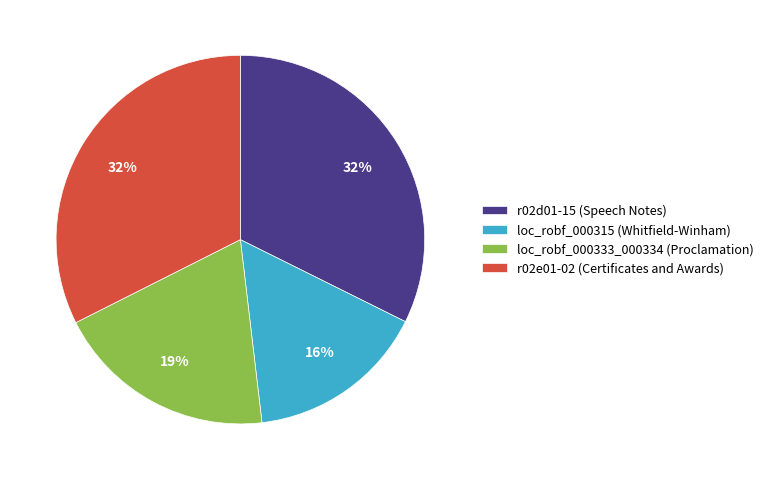

Is it true that r02d01-15 (Speech Notes) is 32% of the pie?

True